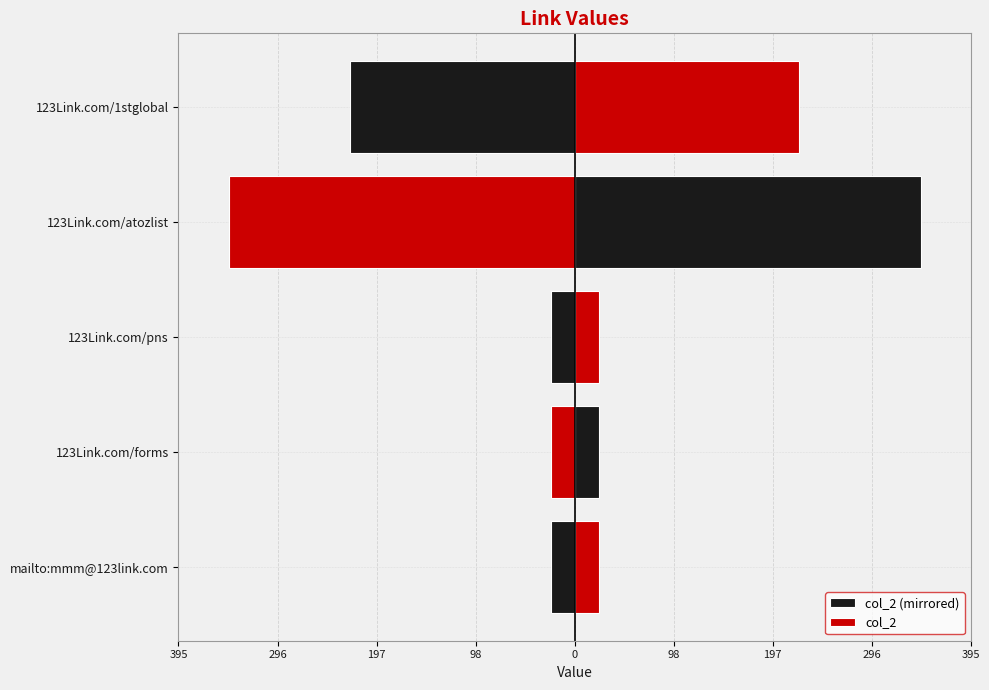

The col_2 series shows 8 at mailto:mmm@123link.com. True or false?

False